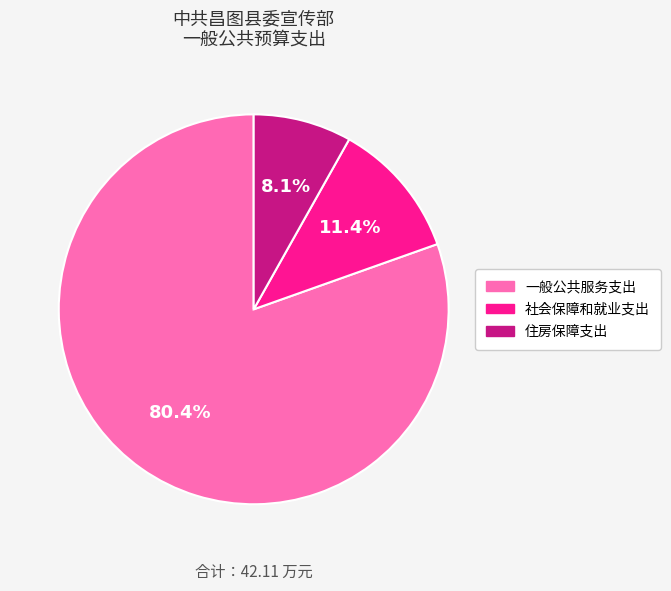

Is it true that 社会保障和就业支出 is 25% of the pie?

False